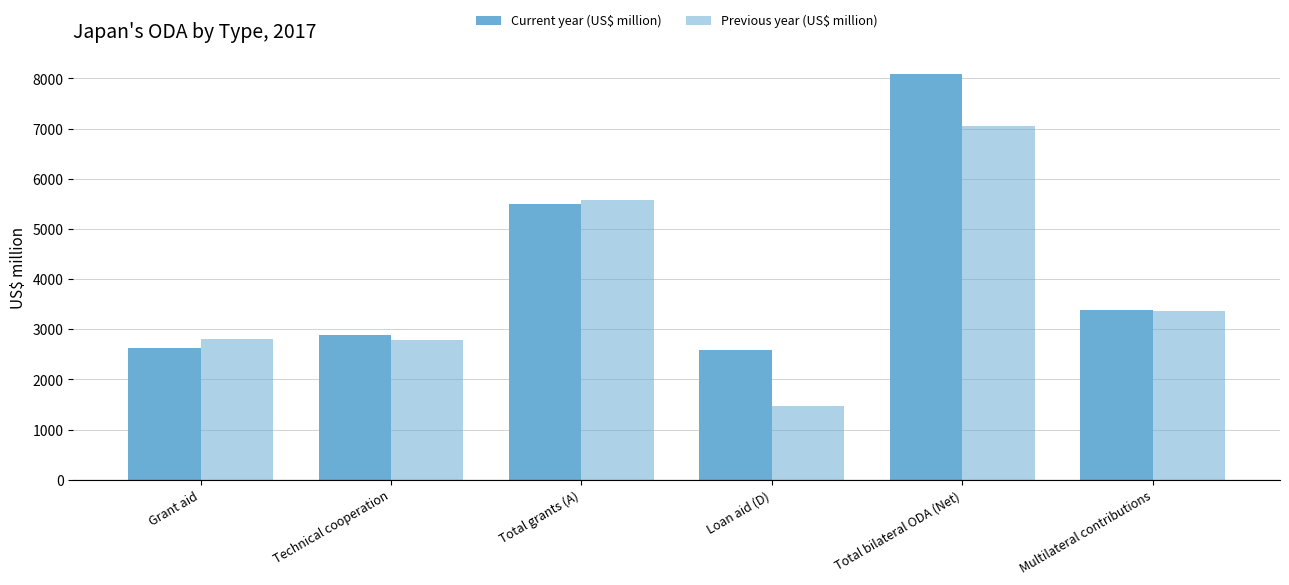

Reading right to left, extract all data points from this chart.

Current year (US$ million): Multilateral contributions=3382.4	Total bilateral ODA (Net)=8080.3	Loan aid (D)=2580.3	Total grants (A)=5499.9	Technical cooperation=2883.4	Grant aid=2616.5
Previous year (US$ million): Multilateral contributions=3368.3	Total bilateral ODA (Net)=7048.5	Loan aid (D)=1465.8	Total grants (A)=5582.7	Technical cooperation=2775.7	Grant aid=2807.0